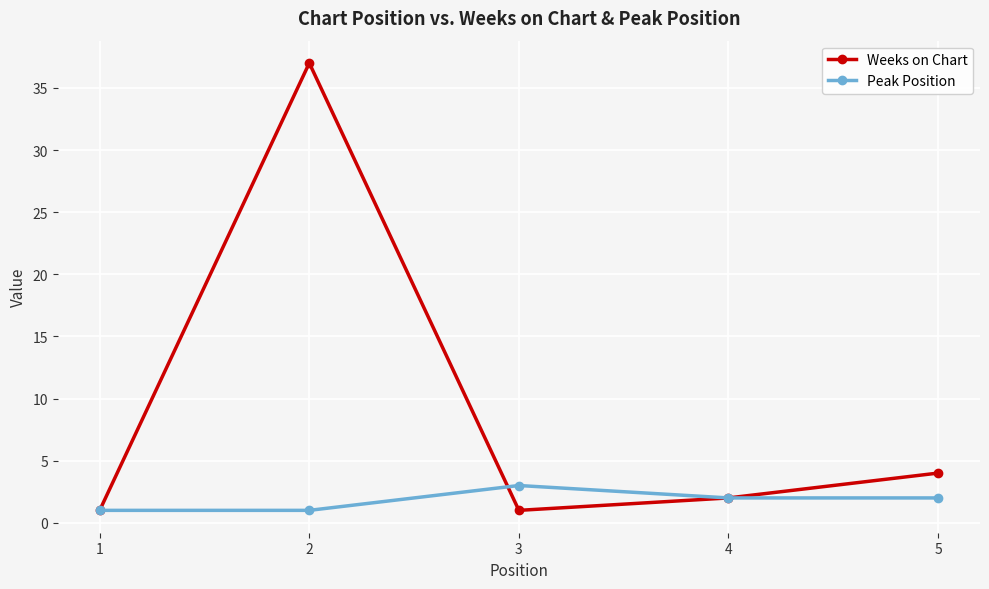

Which series has the largest total across all categories?

Weeks on Chart